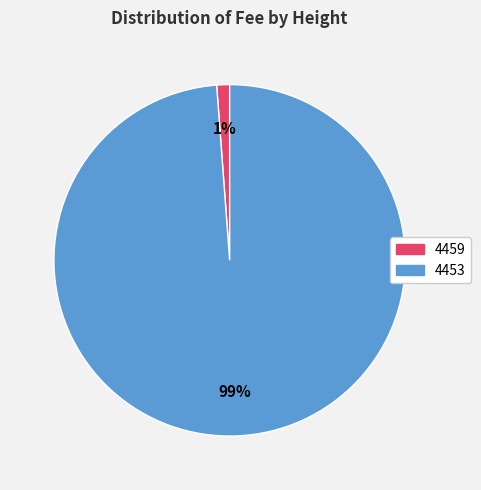

Which slice represents more than half of the pie?

4453